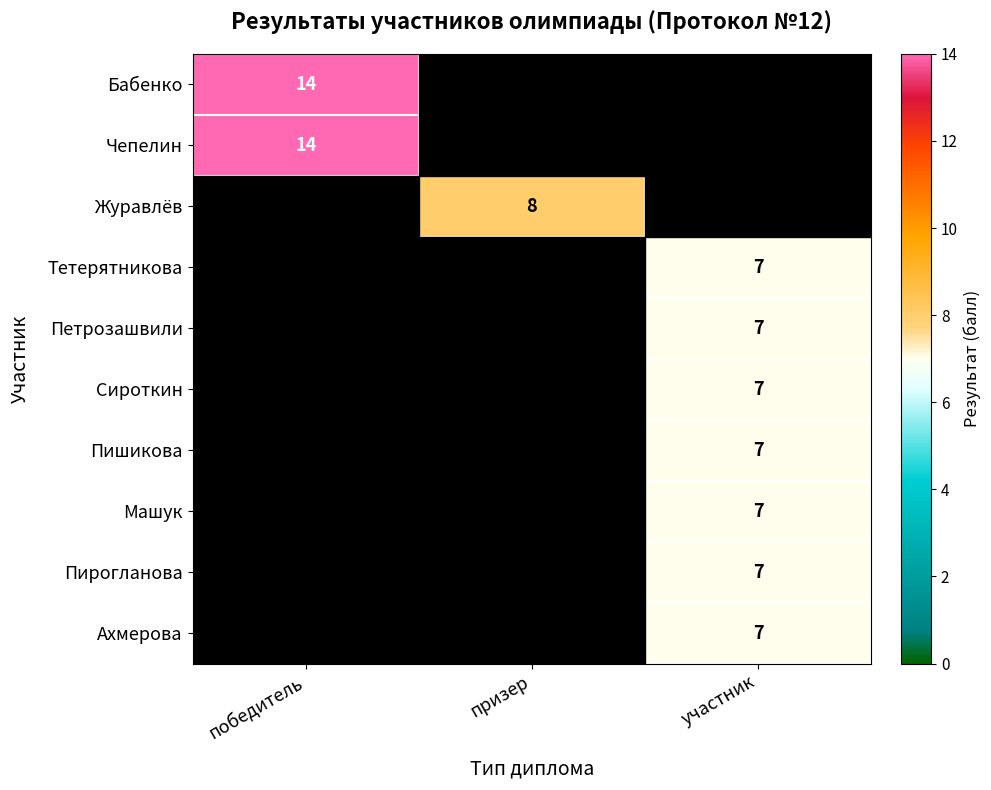

Rank the series at участник from lowest to highest value.

Бабенко, Чепелин, Журавлёв, Тетерятникова, Петрозашвили, Сироткин, Пишикова, Машук, Пирогланова, Ахмерова